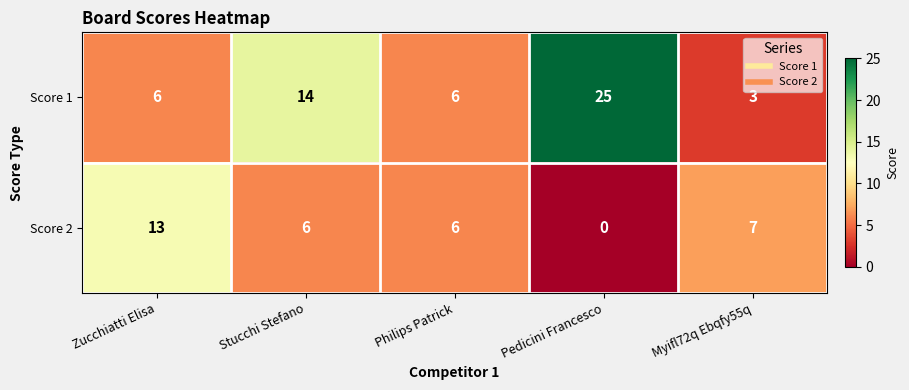

The Score 2 series shows 4 at Pedicini Francesco. True or false?

False